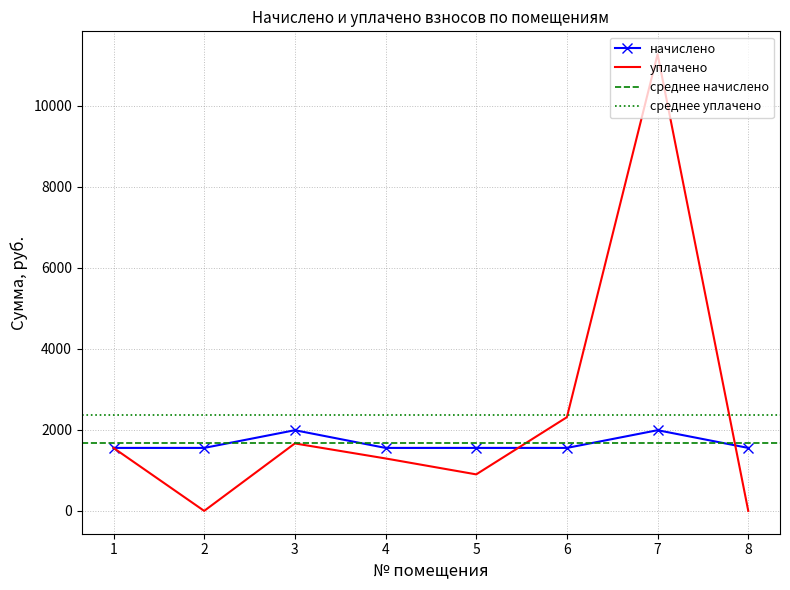

At which category does the chart reach its peak across all series?

7